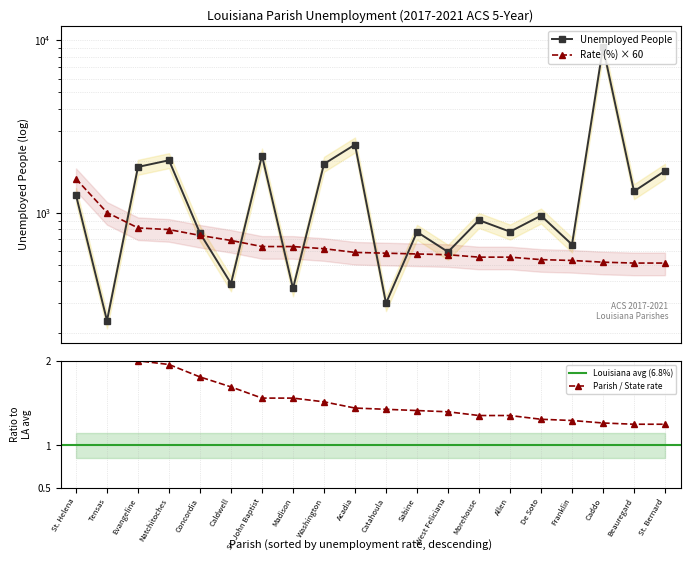

What is the difference between the maximum and minimum values in the Unemployment Rate (%) series?

1062